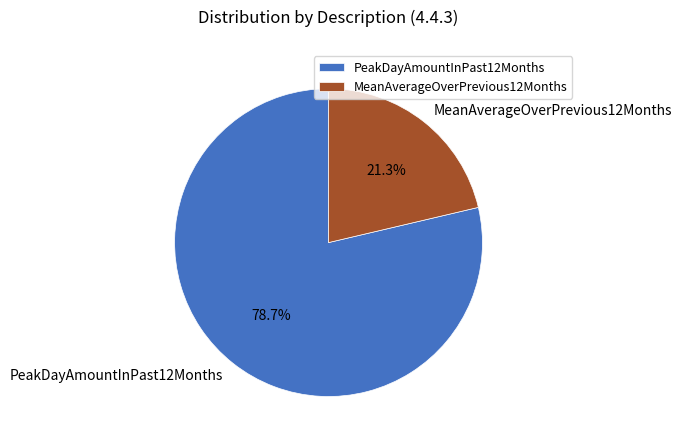

To the nearest percent, what is the average slice percentage?

50%